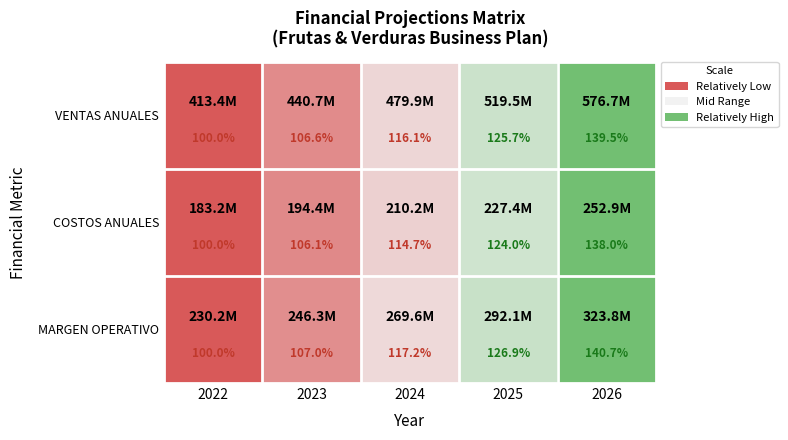

True or false: MARGEN OPERATIVO has a value of 224.1 at 2026.

False